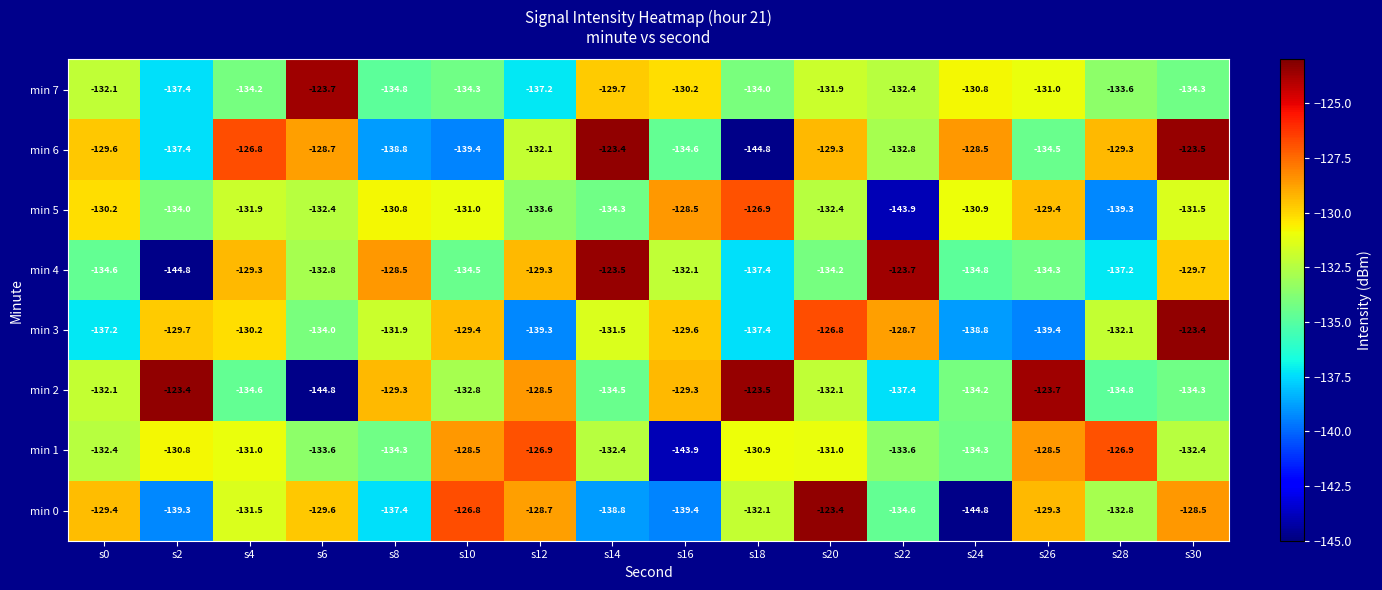

What is the maximum value shown in the chart?

-123.4